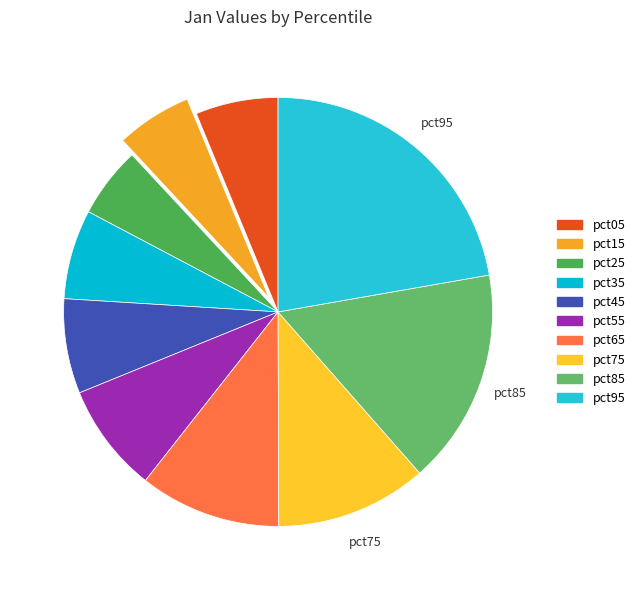

To the nearest percent, what is the difference between the pct65 and pct85 slice percentages?

6%